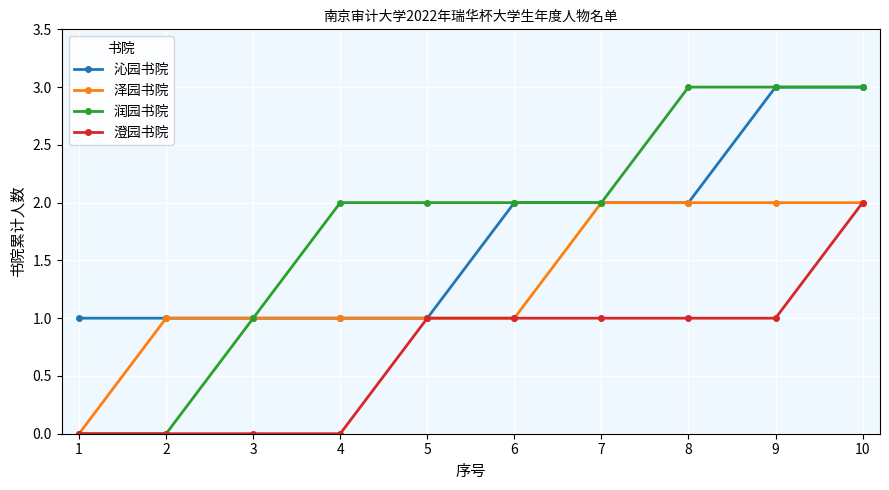

Reading left to right, transcribe all the data shown in this chart.

沁园书院: 1=1	2=1	3=1	4=1	5=1	6=2	7=2	8=2	9=3	10=3
泽园书院: 1=0	2=1	3=1	4=1	5=1	6=1	7=2	8=2	9=2	10=2
润园书院: 1=0	2=0	3=1	4=2	5=2	6=2	7=2	8=3	9=3	10=3
澄园书院: 1=0	2=0	3=0	4=0	5=1	6=1	7=1	8=1	9=1	10=2